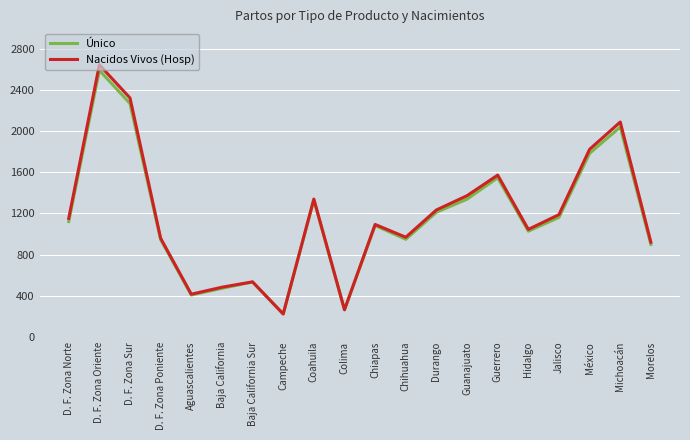

Between Campeche and Coahuila, which series saw the biggest shift?

Nacidos Vivos (Hosp)